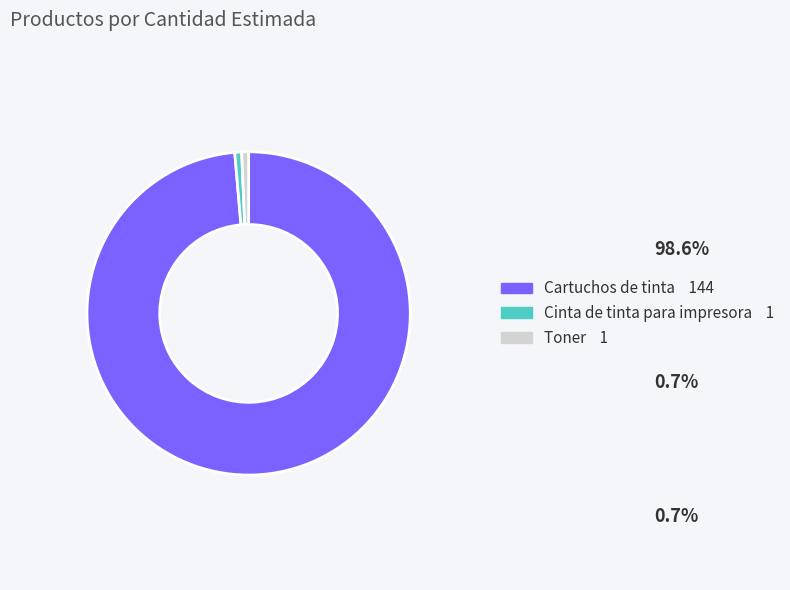

What is the ratio of the value at Cinta de tinta para impresora to the value at Toner?

1.0